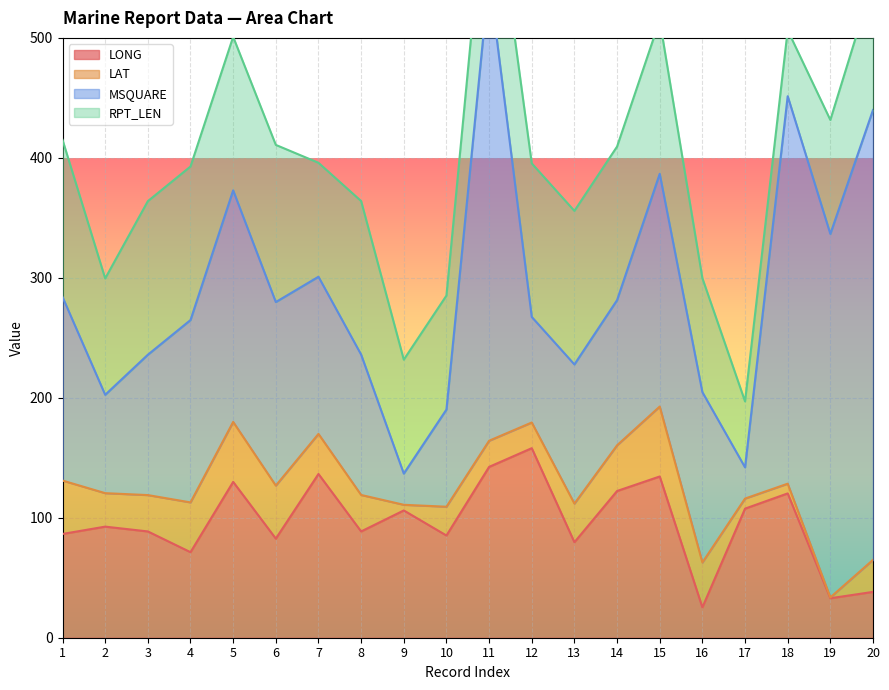

What is the sum of the LONG values at 16 and 2?

117.9